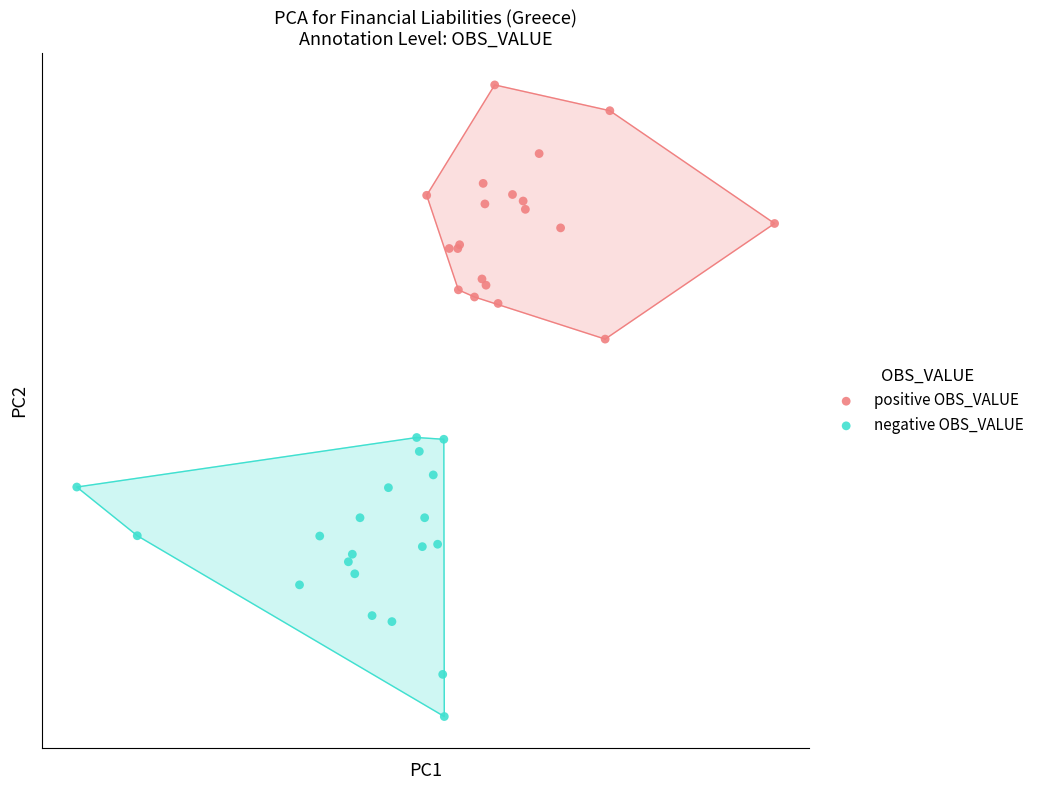

Which series has the largest Y range (max minus min)?

negative OBS_VALUE